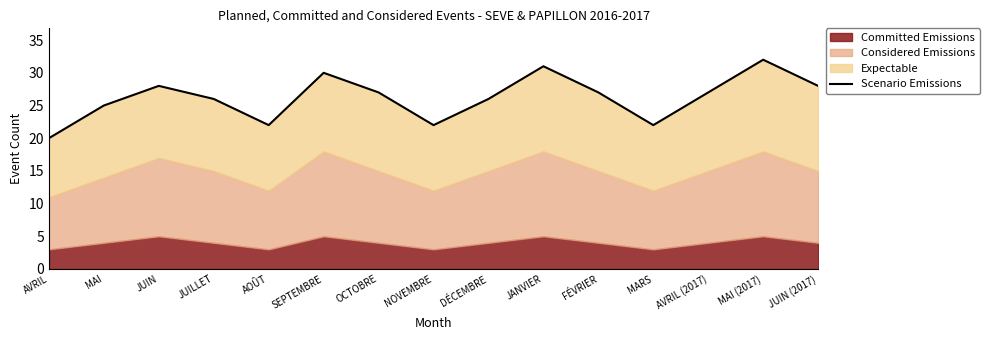

The value at AVRIL (2017) is 44. True or false?

False